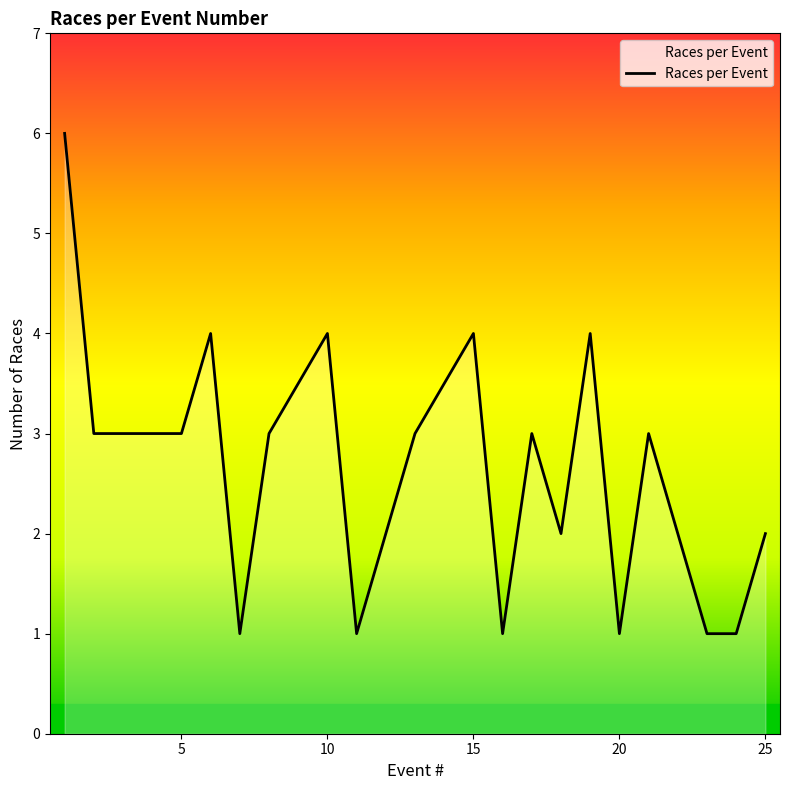

What is the difference between the maximum and minimum values?

5